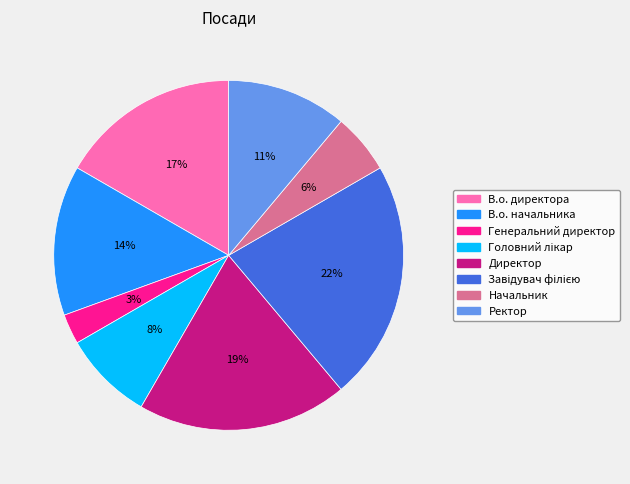

Which slice is the smallest?

Генеральний директор